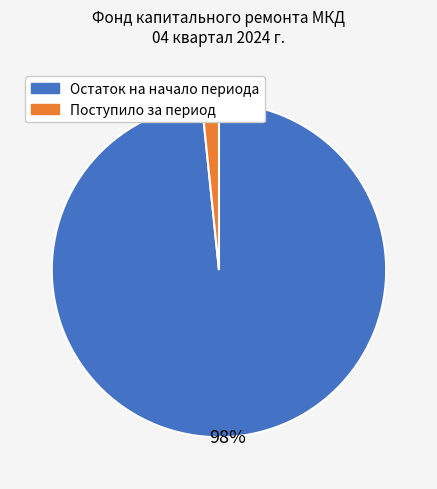

Count the number of slices in the pie.

2